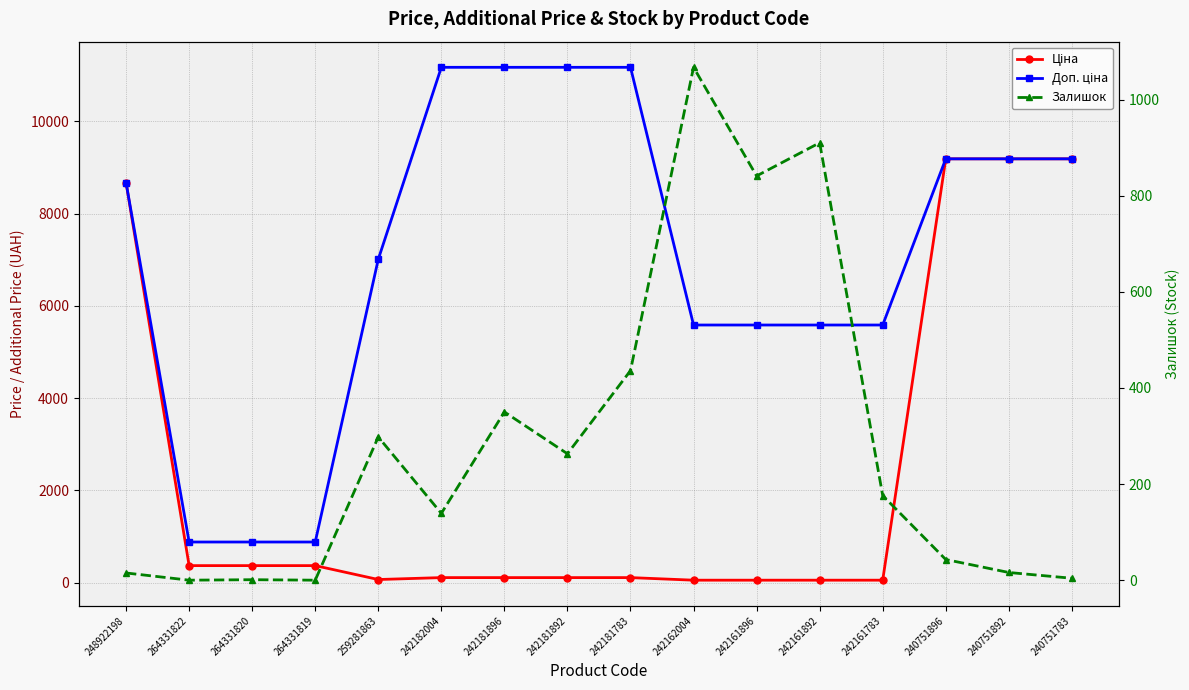

After their last crossing, which series has the higher values: Ціна or Залишок?

Ціна